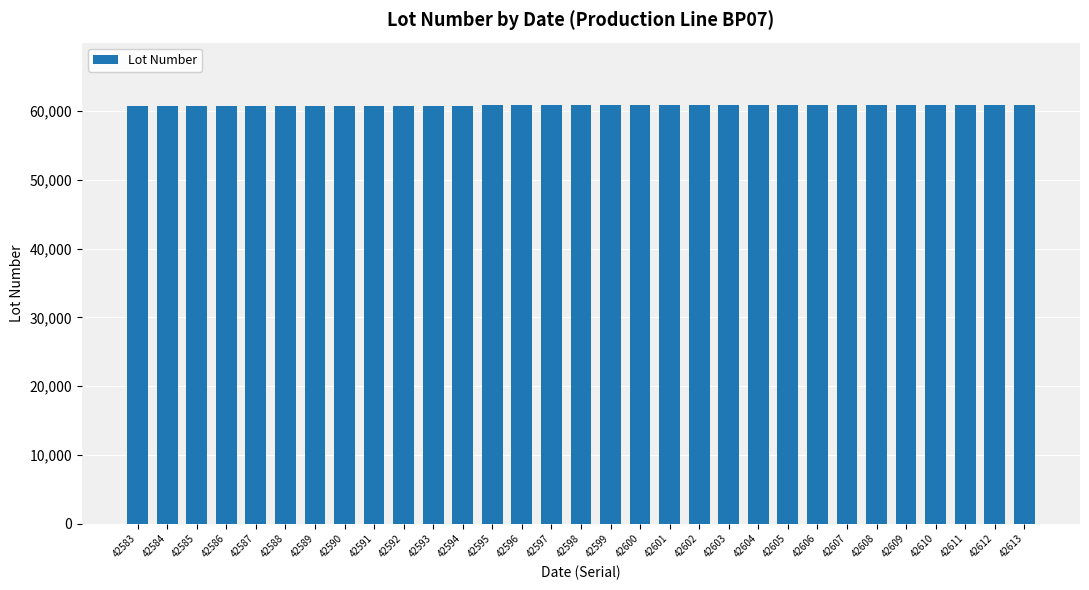

What is the greatest value displayed?

60831